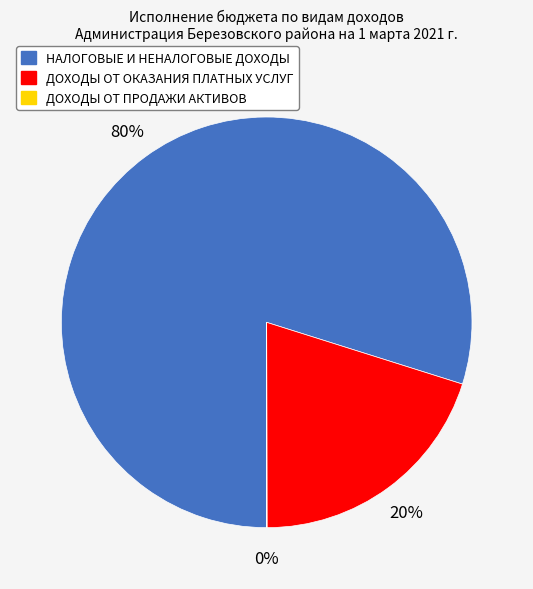

The ДОХОДЫ ОТ ОКАЗАНИЯ ПЛАТНЫХ УСЛУГ slice represents 20% of the pie. True or false?

True